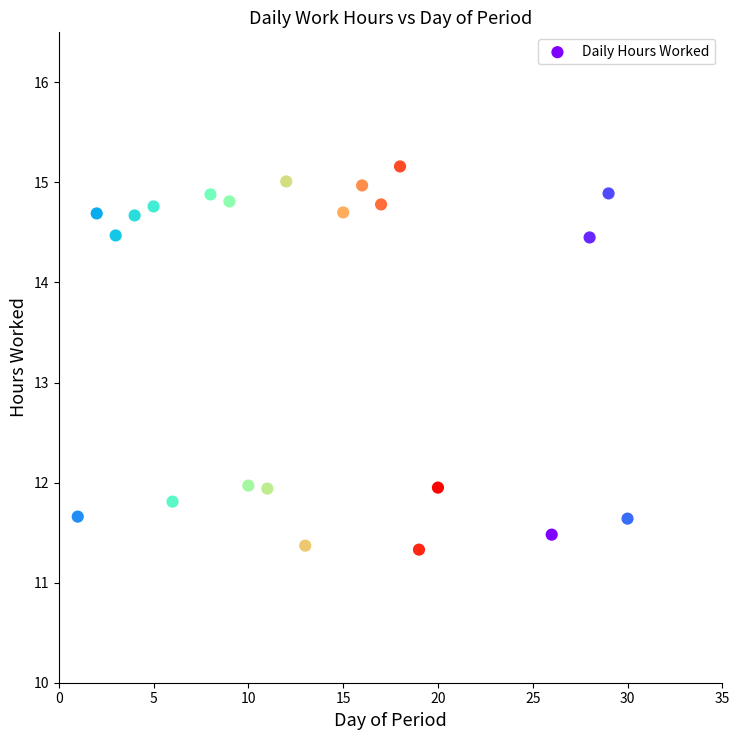

What is the range of Y values (max minus min)?

3.8